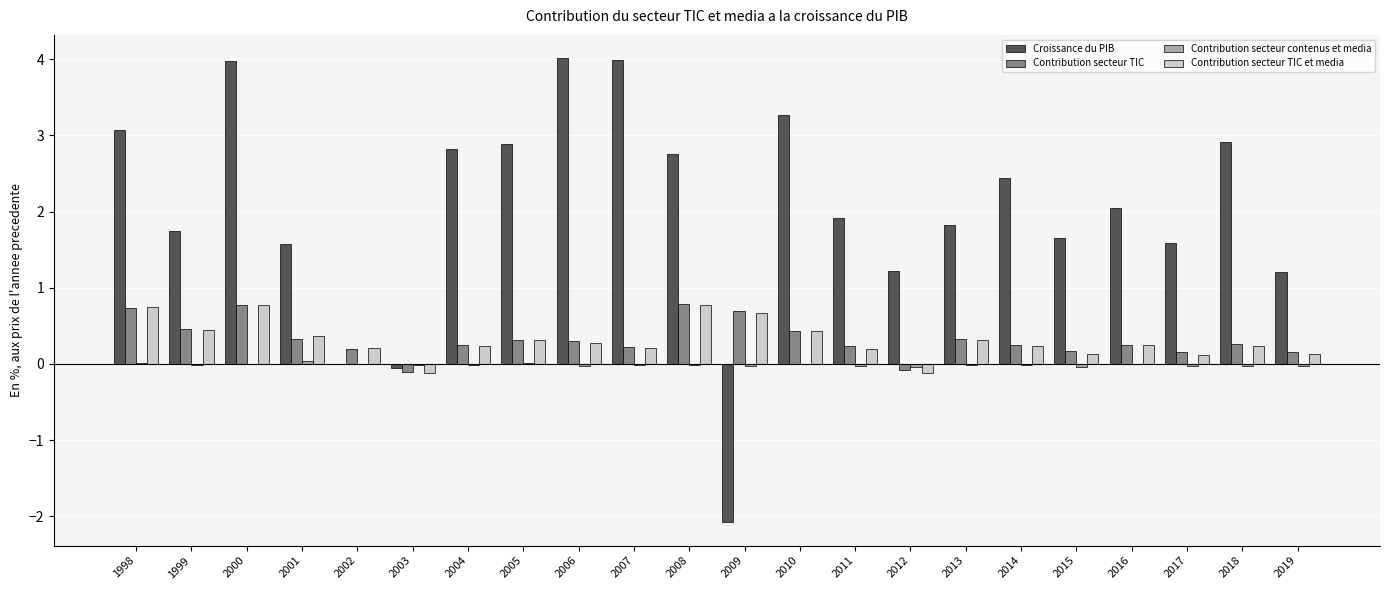

Is it true that Croissance du PIB equals 1.8 at 2018?

False